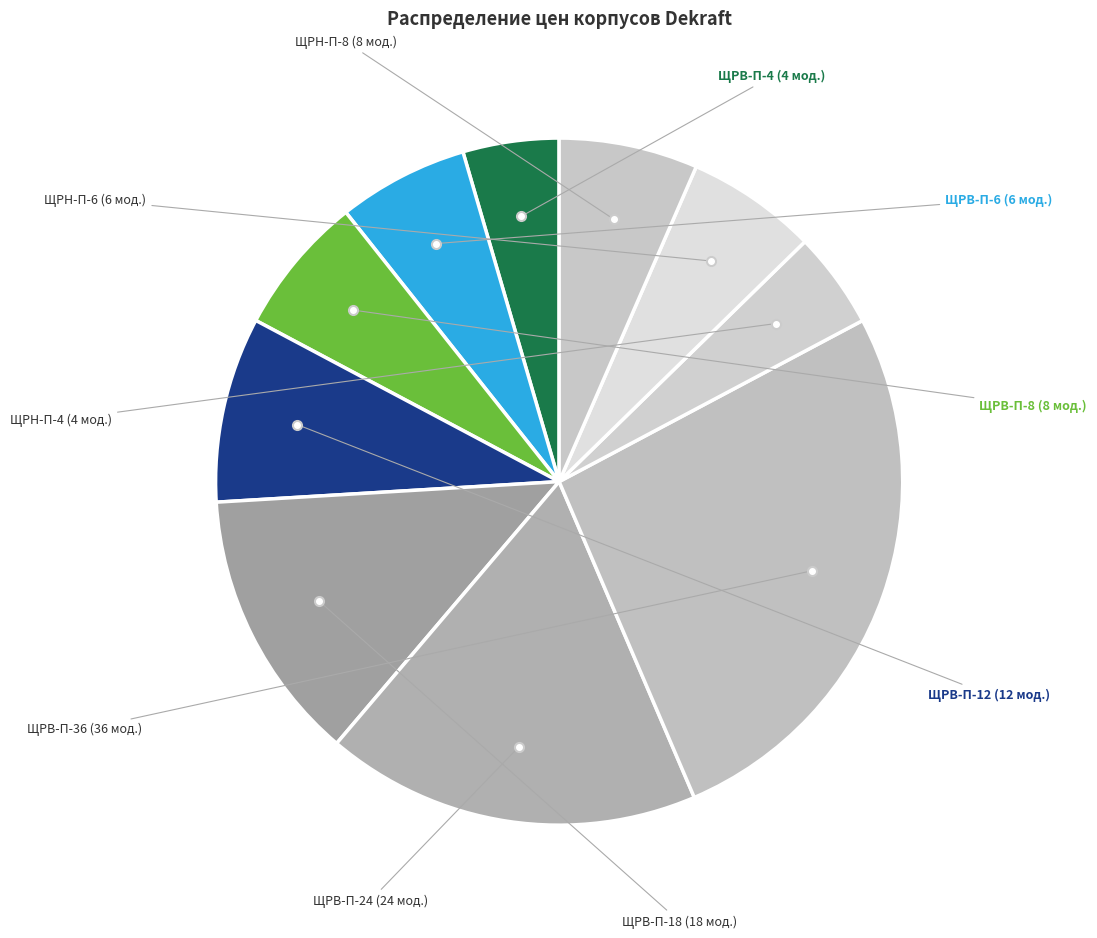

Approximately how many times larger is the value at ЩРВ-П-6 (6 мод.) compared to ЩРВ-П-12 (12 мод.)?

0.7